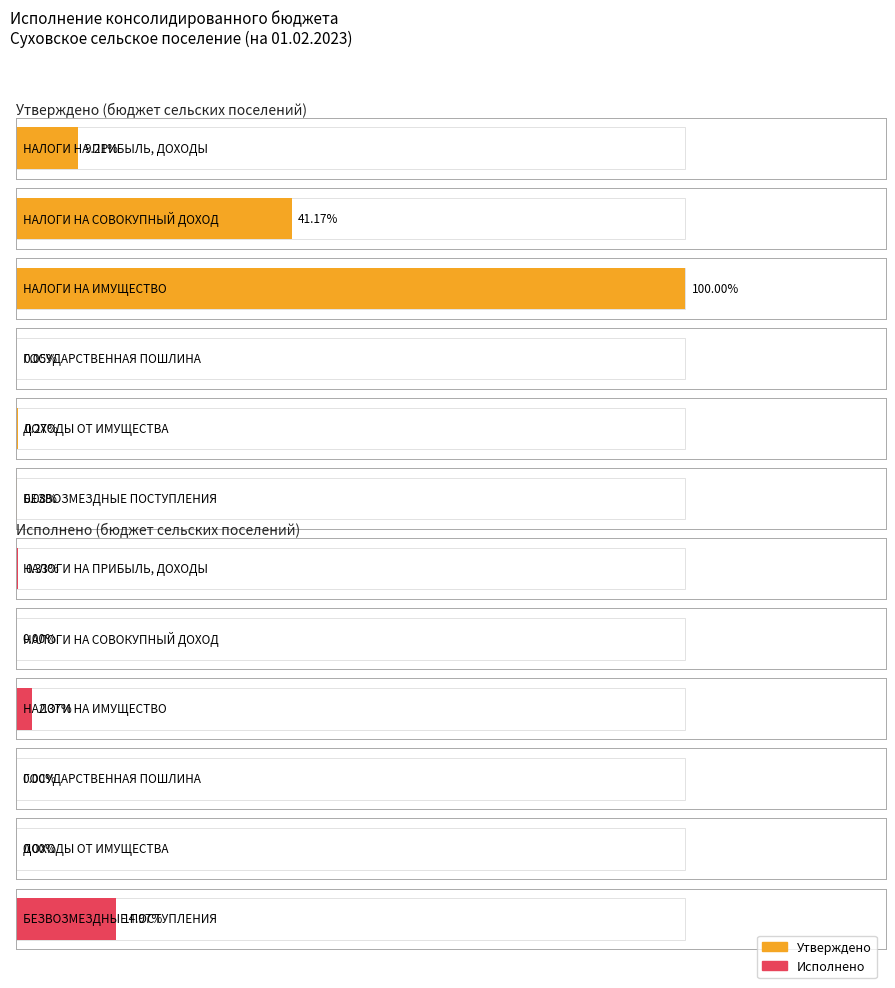

How many bars are there in total?

12